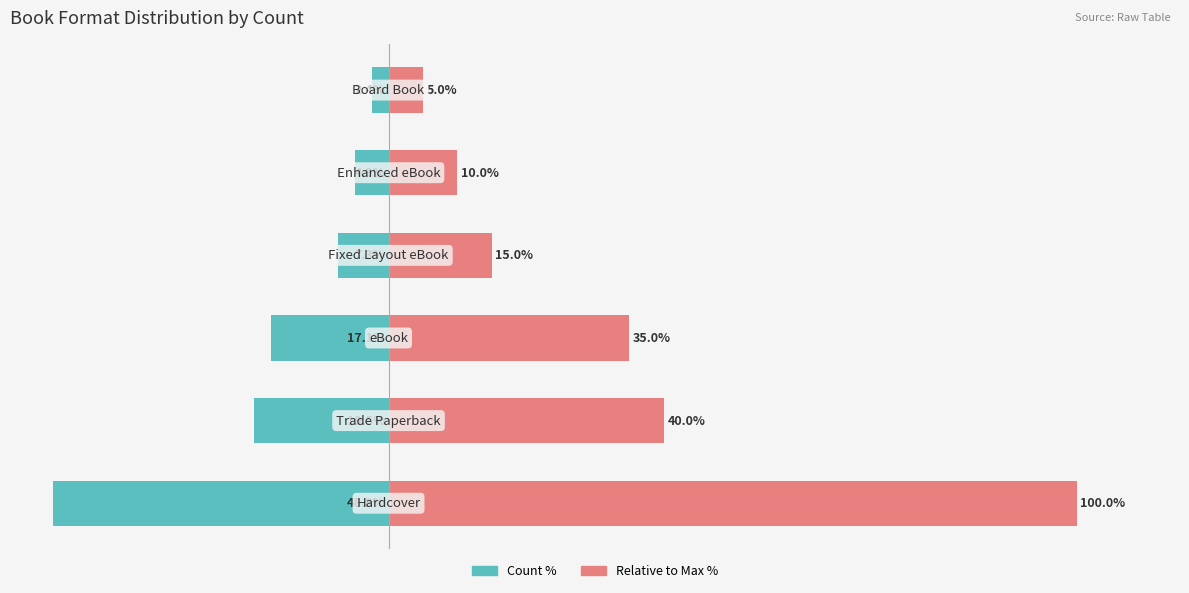

How many groups of bars are there?

6